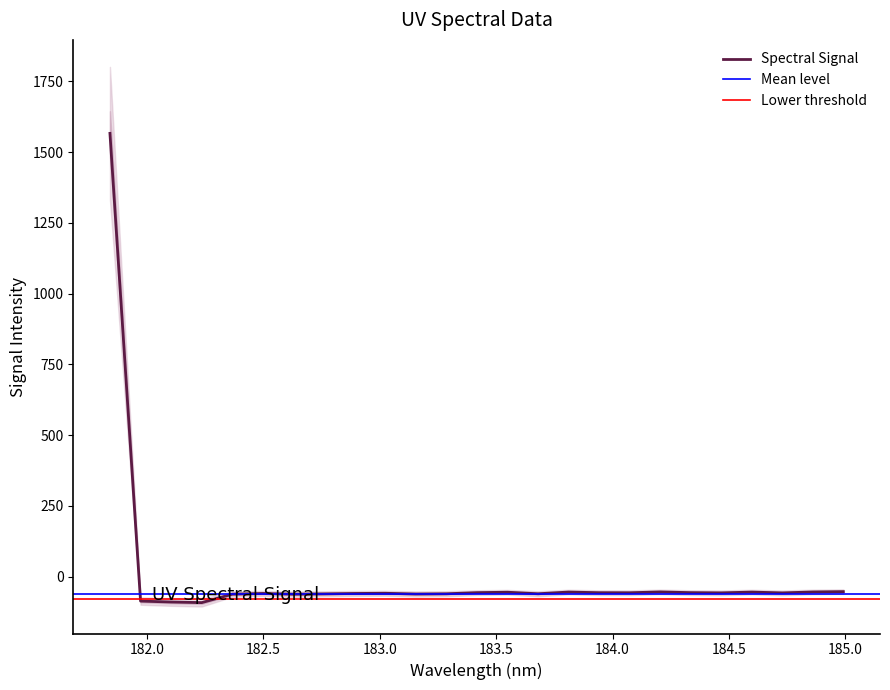

List the labels in order of value, smallest first.

182.2359681898, 182.1045947288, 181.9732053322, 182.6299929592, 182.3673257152, 183.15513622, 182.7613026778, 183.2863821962, 183.6800245112, 182.8925964608, 182.498667305, 183.0238743082, 184.7290361848, 184.46687888, 184.0735234058, 183.9423730432, 183.4176122368, 184.3357763242, 183.5488263418, 184.5979655002, 183.811206745, 184.8600909338, 184.2046578328, 184.9911297472, 181.8418